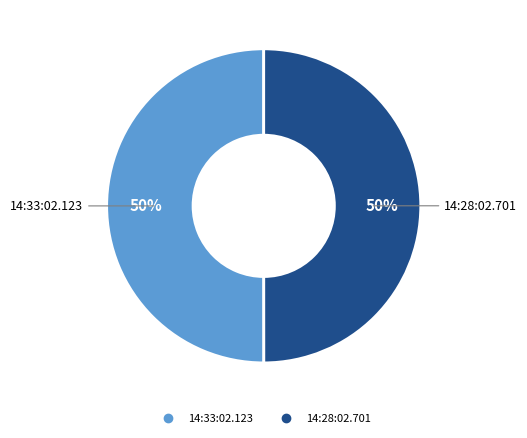

What is the ratio of the value at 14:33:02.123 to the value at 14:28:02.701?

1.0